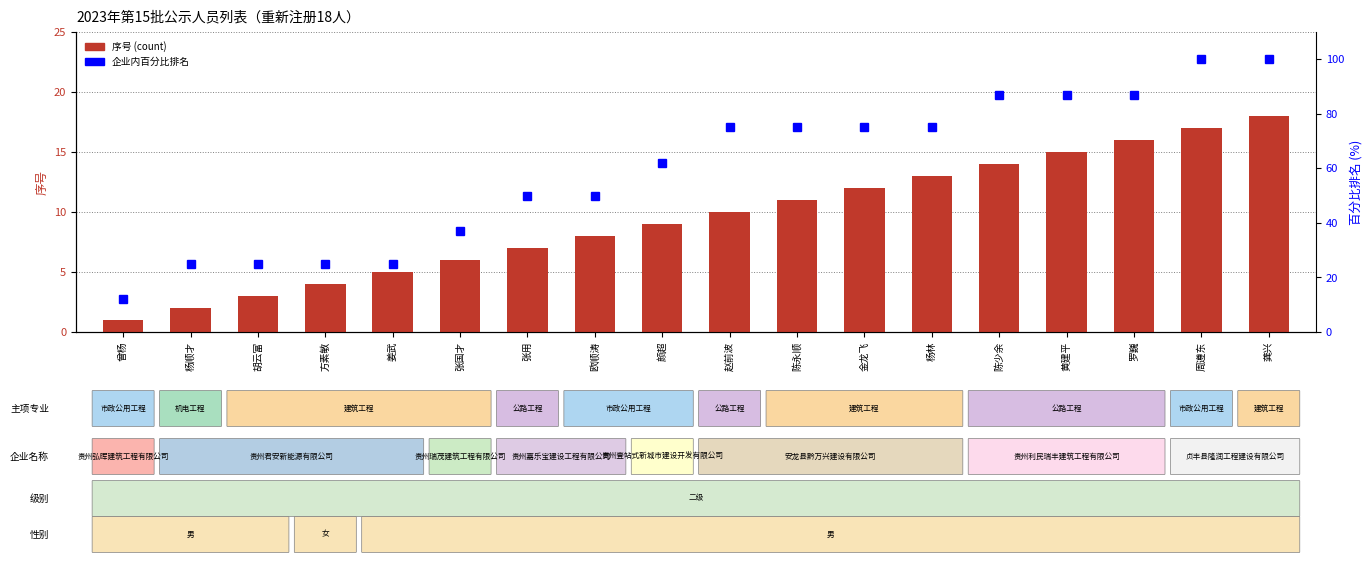

What is the spread (max minus min) of values at 赵前波?

65